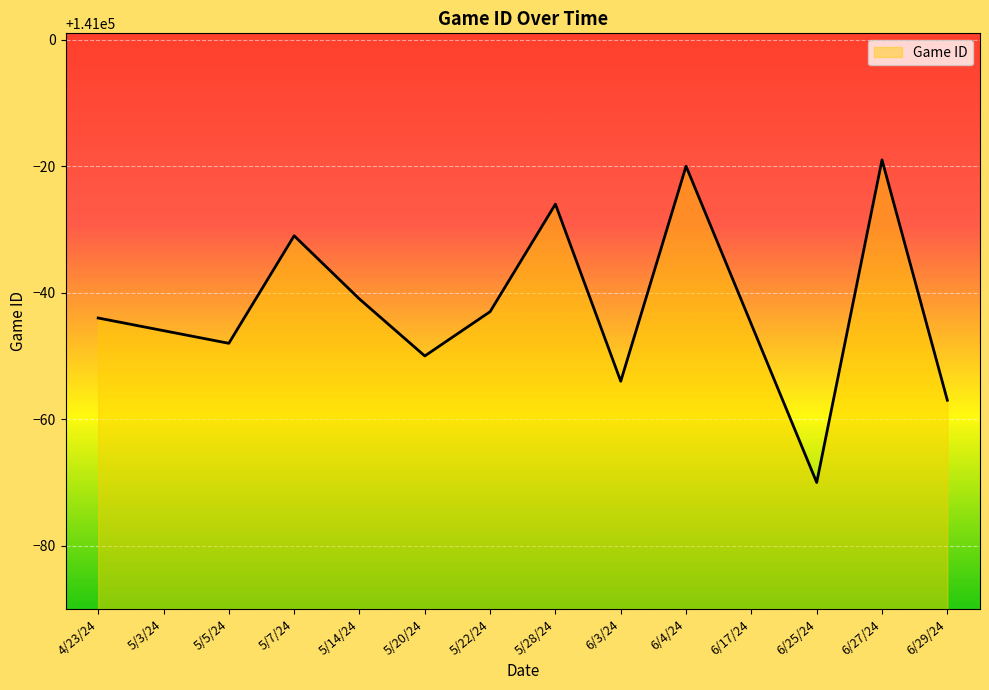

Reading left to right, list all the values displayed in this chart.

140956	140954	140952	140969	140959	140950	140957	140974	140946	140980	140955	140930	140981	140943